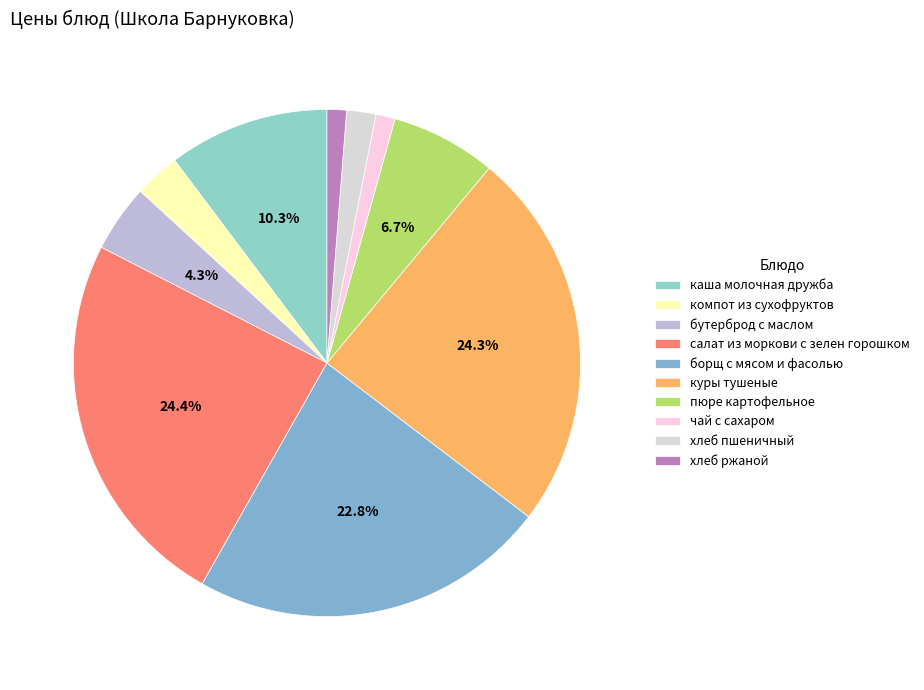

What is the change in value from борщ с мясом и фасолью to хлеб пшеничный?

-39.5